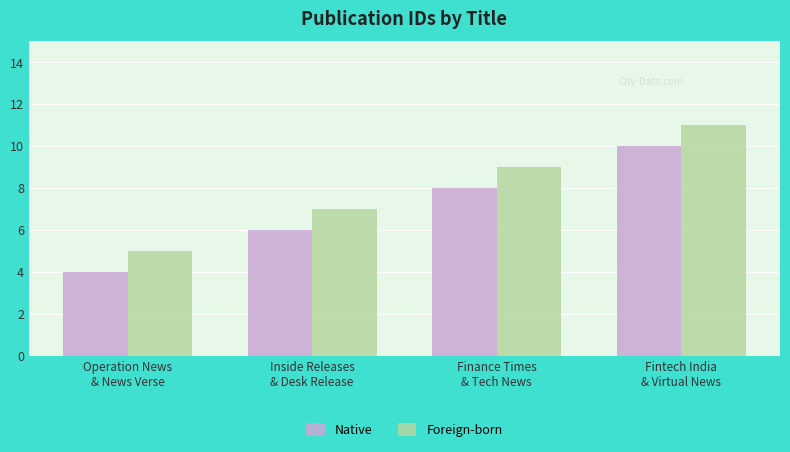

Count the number of data series in this chart.

2